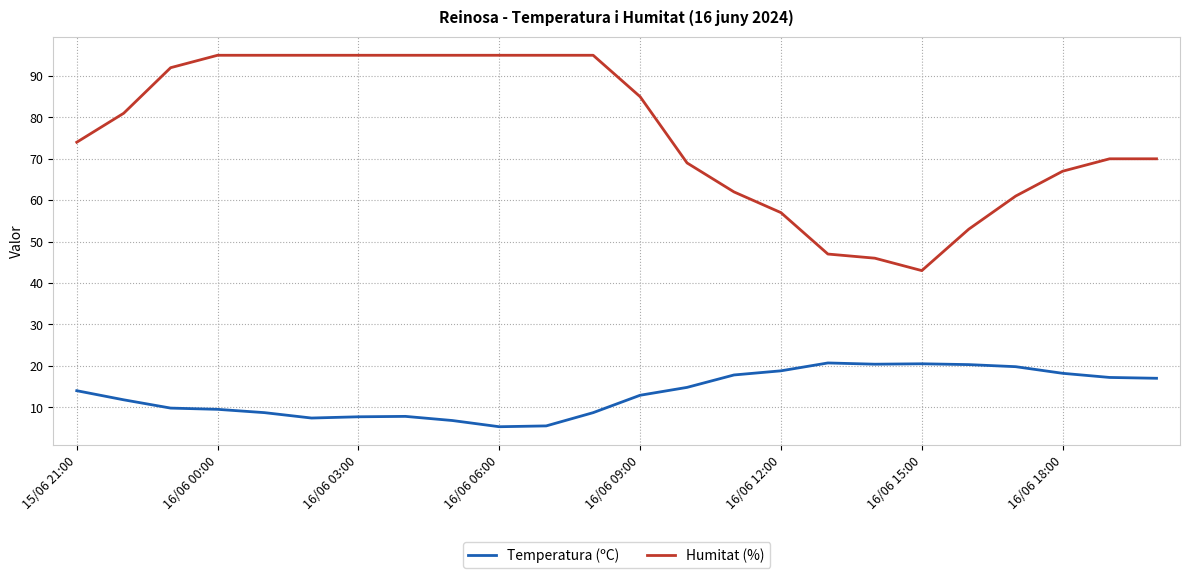

Which series has the largest total across all categories?

Humitat (%)